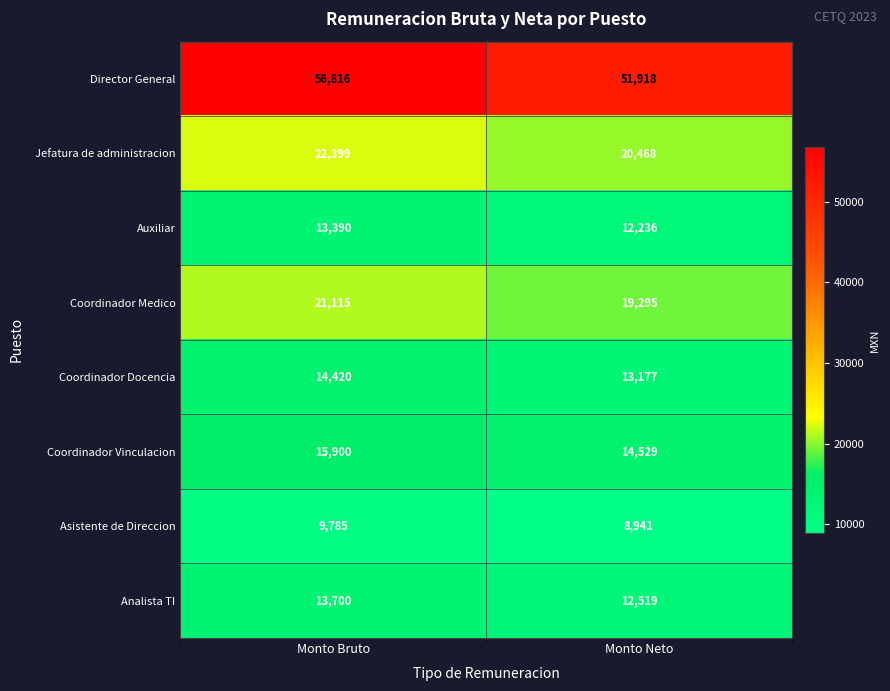

At which category is the sum across all series the highest?

Monto Bruto